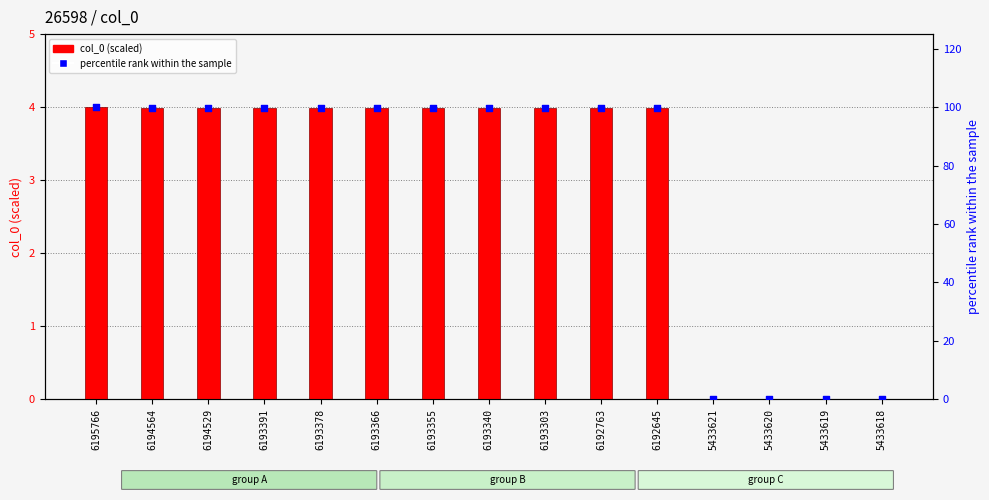

At how many categories does at least one series exceed 66?

11